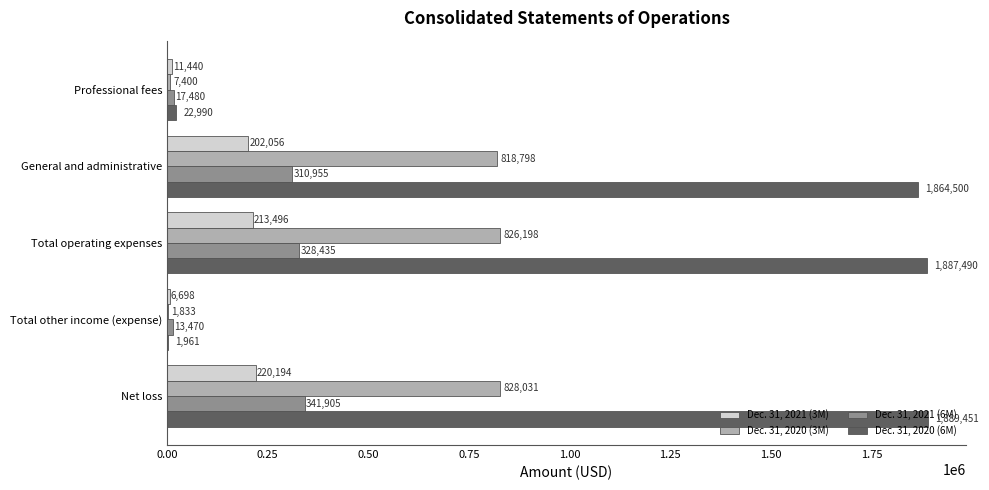

Is it true that Dec. 31, 2021 (3M) equals 120295 at Net loss?

False